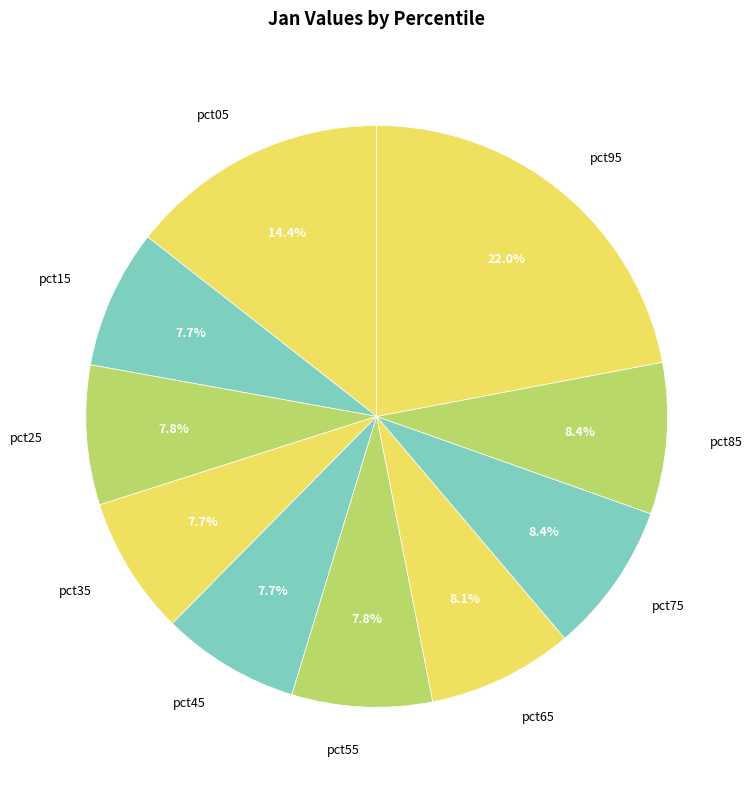

Which category has the biggest portion of the pie?

pct95